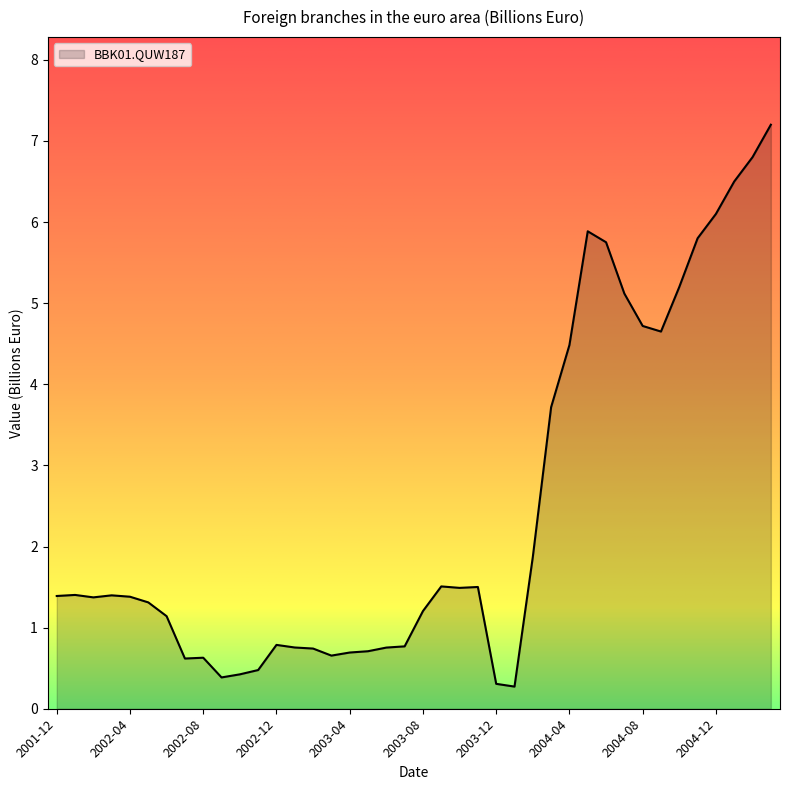

What is the difference between the maximum and minimum values?

6.9